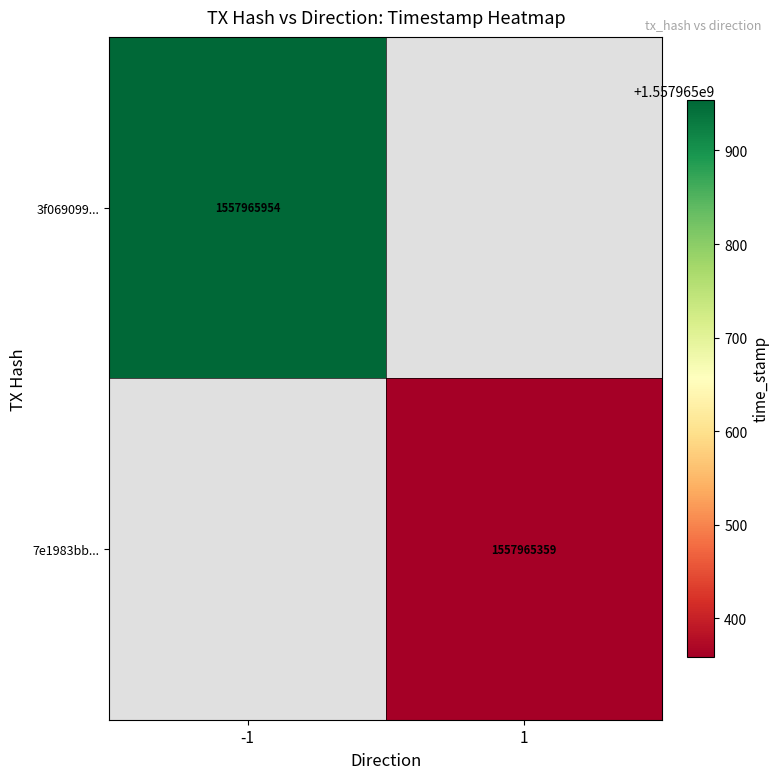

Reading left to right, extract all data points from this chart.

3f069099070d253ef7004756a4be33566da8649: 0=-1	1=1557965954
7e1983bbd03c2ff95aee042525b1f280029fdf1: 0=1	1=1557965359